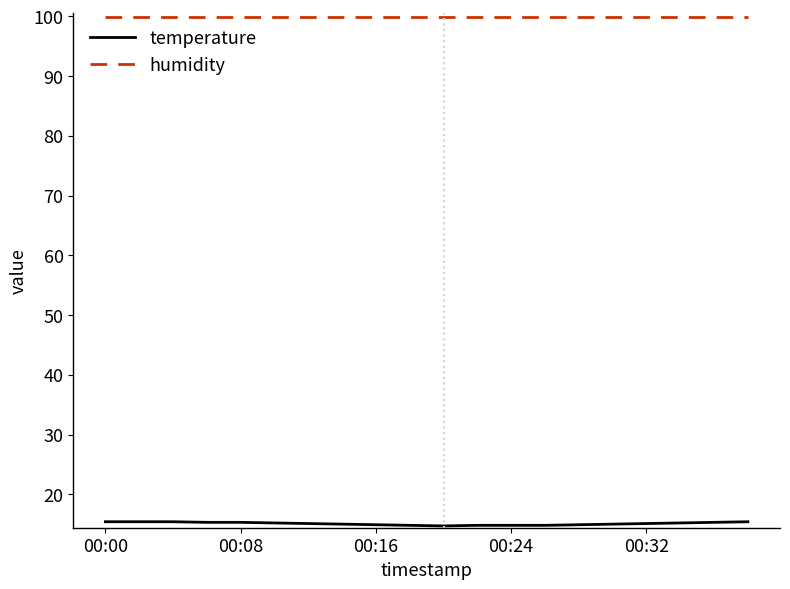

Which series has the largest total across all categories?

humidity